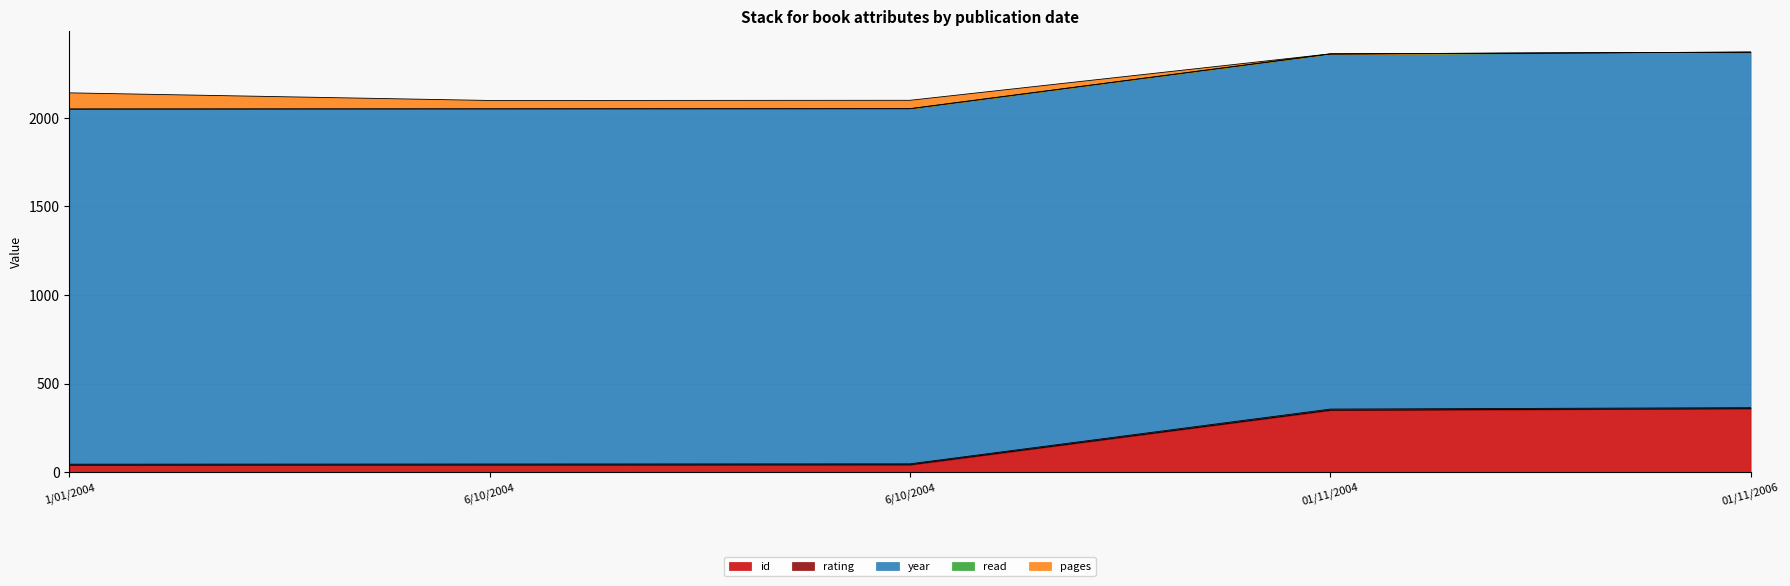

What is the label of the 2nd point from the right?

01/11/2004